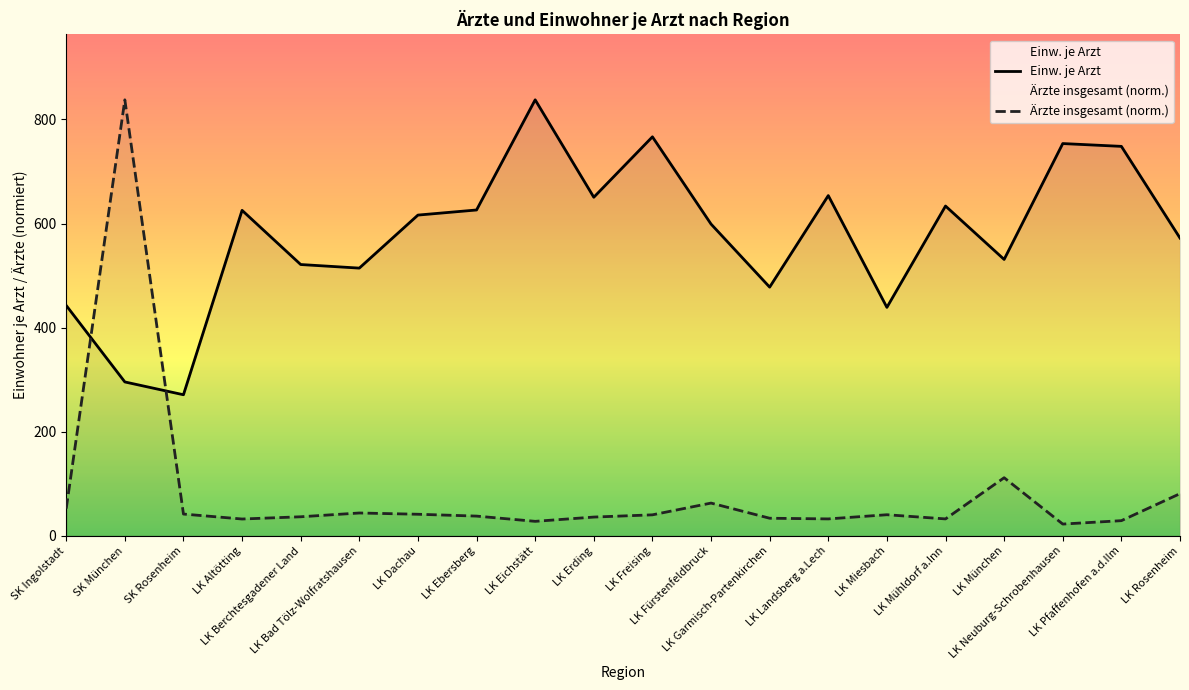

What is the label of the 17th point from the right?

LK Altötting